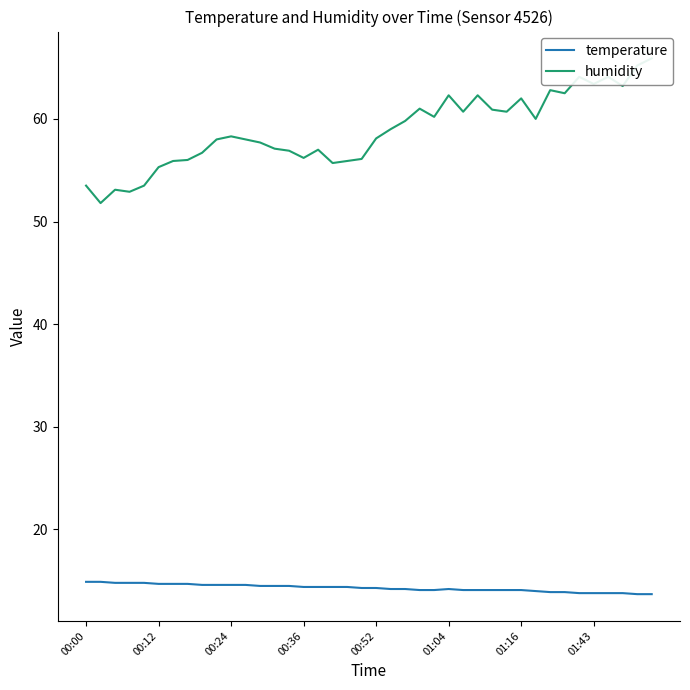

At which category does the chart reach its peak across all series?

39